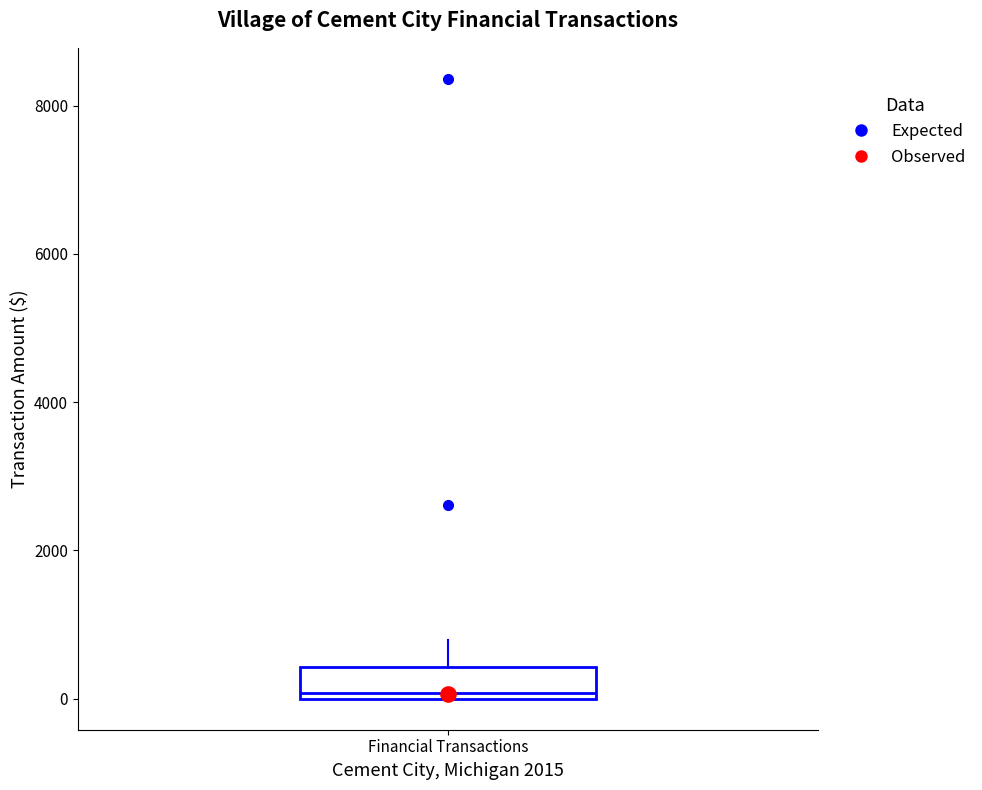

Where does the upper whisker of the box for Financial Transactions end on the y-axis? The values are not printed on the chart, so give them approximately, as read against the axis.

800